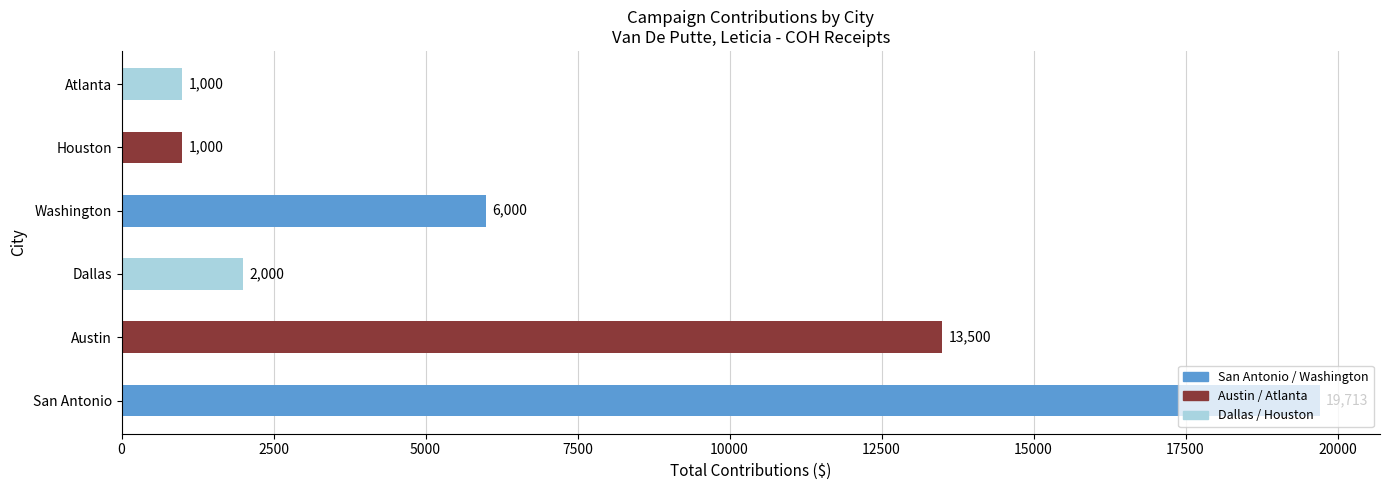

What is the change in value from San Antonio to Austin?

-6213